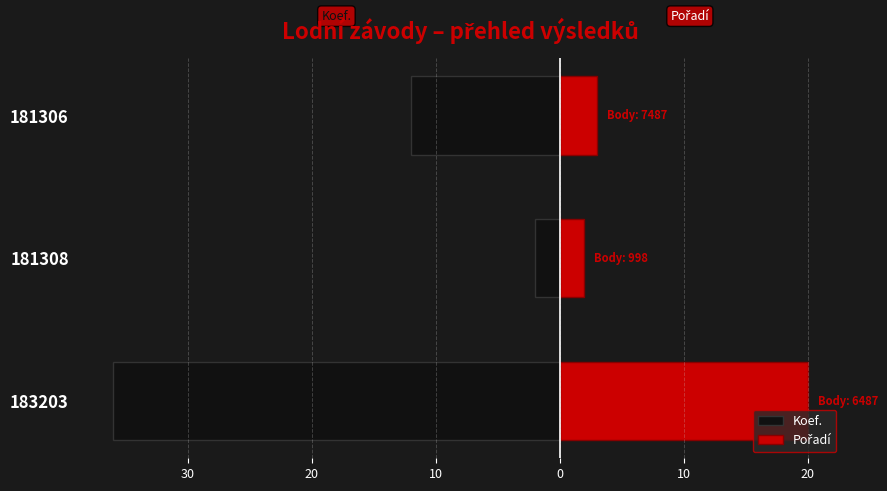

At how many categories does at least one series exceed 15?

1